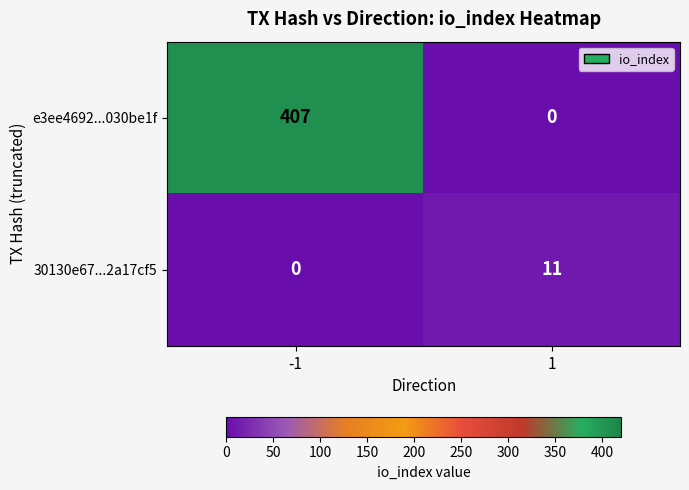

What is the maximum value shown in the chart?

407